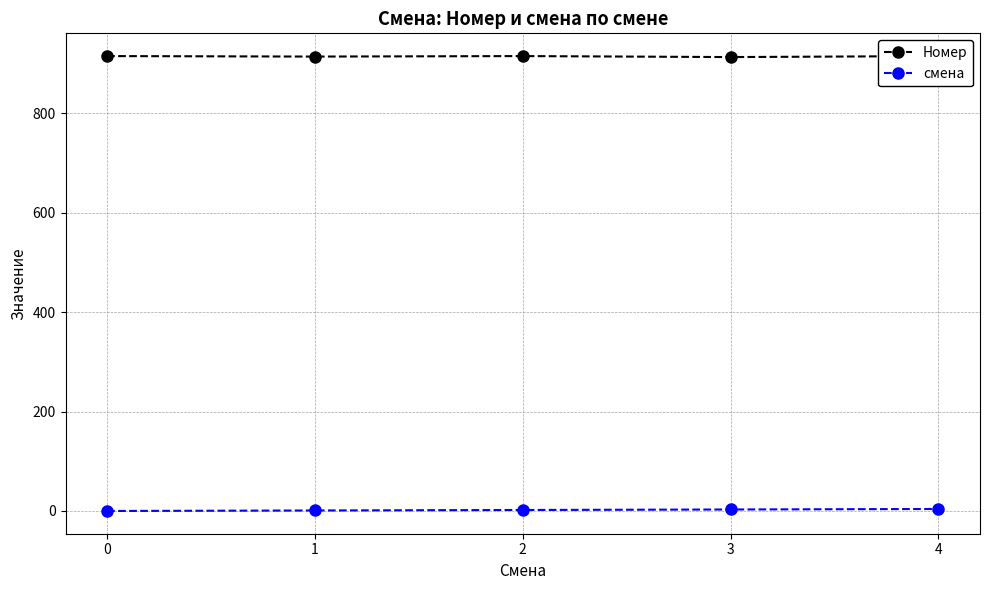

List the series in order of their peak value, highest first.

Номер, смена